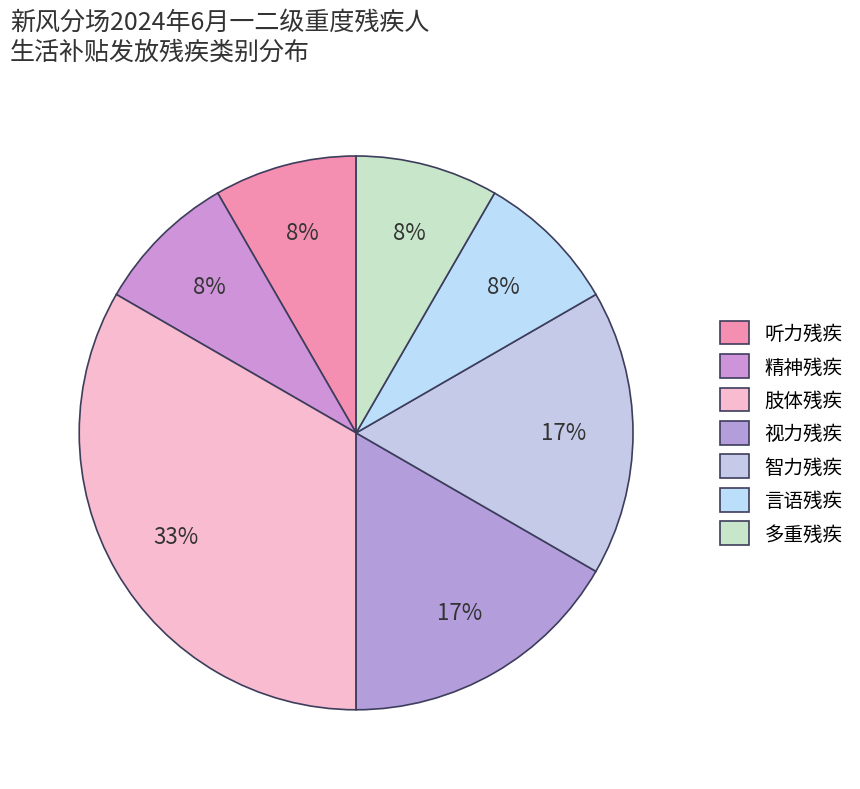

How many segments does this pie chart have?

7